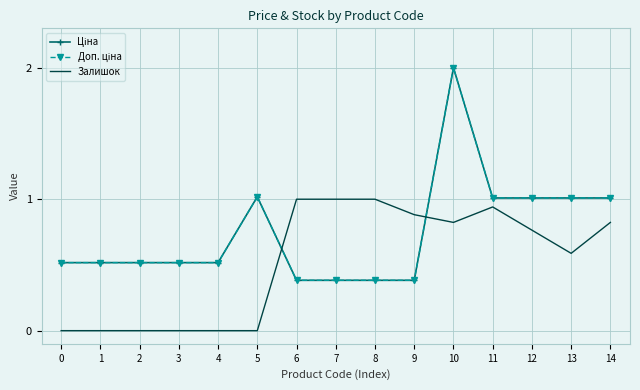

Which series has the largest total across all categories?

Ціна